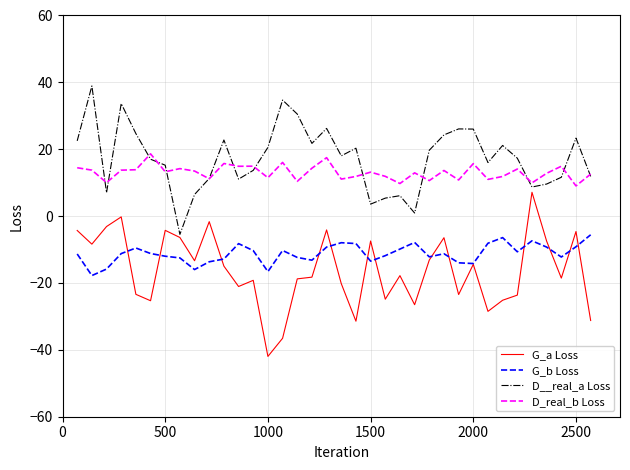

What is the smallest value displayed?

-42.0